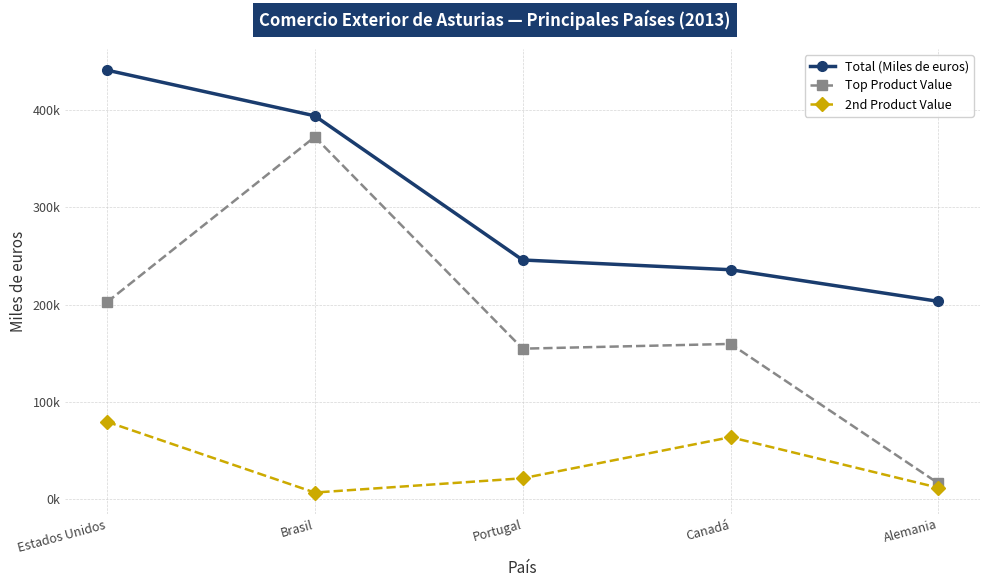

Rank the series by their maximum value, from lowest to highest.

2nd Product Value, Top Product Value, Total (Miles de euros)